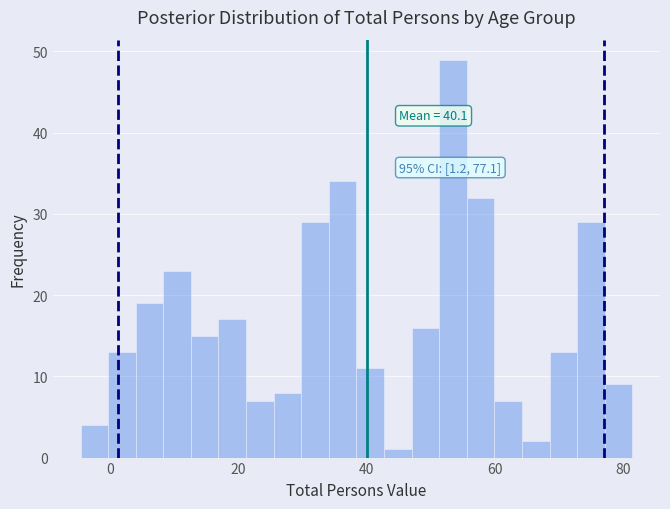

Read against the x-axis, roughly where is the centre of the tallest bar?

54